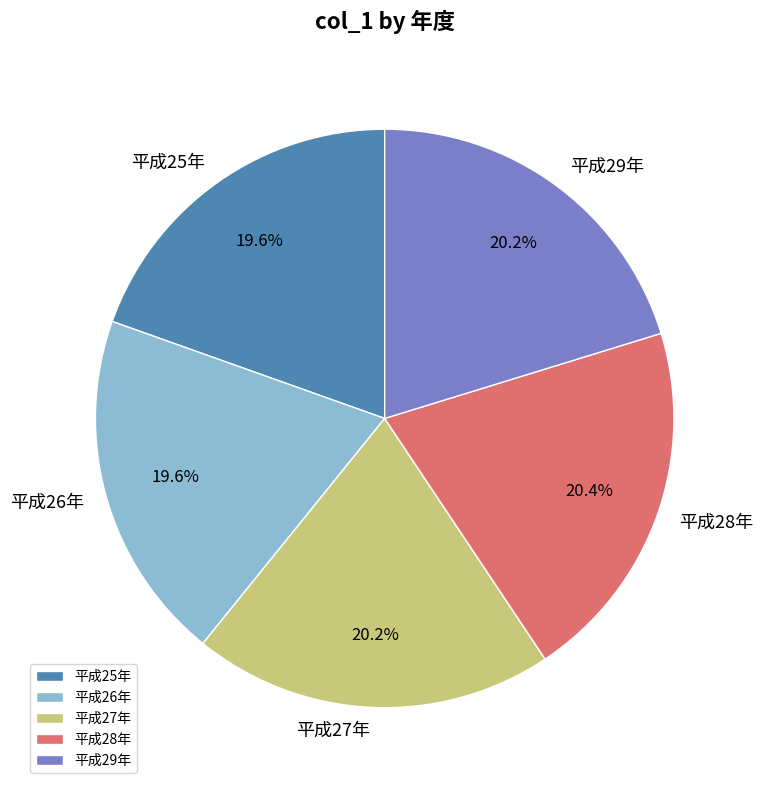

What percentage is the 平成26年 slice, to the nearest percent?

20%